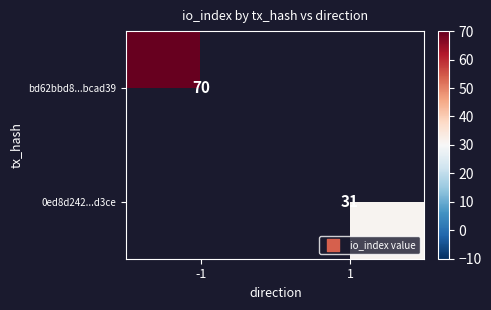

The value of 0ed8d242...d3ce at 1 is 12. True or false?

False